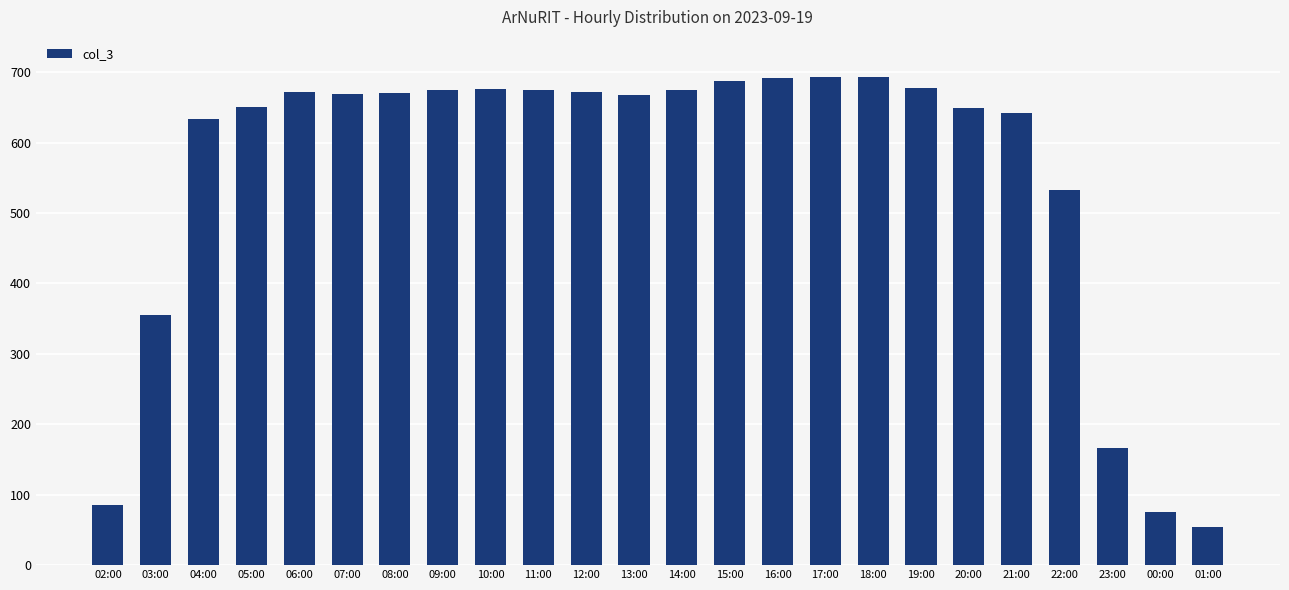

Is it true that the value at 08:00 is 670?

True